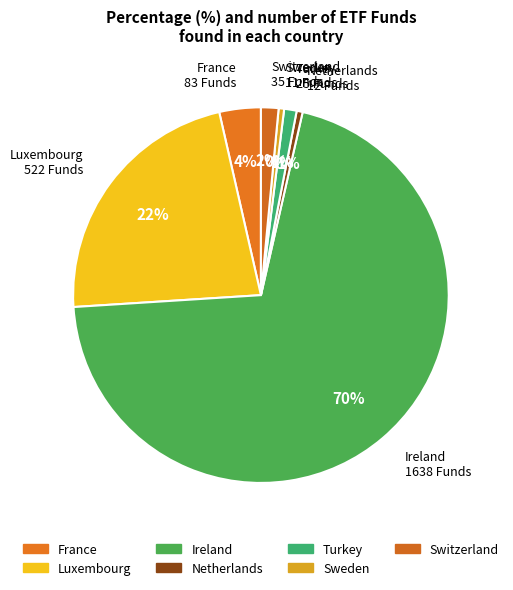

Which category accounts for the majority?

Ireland